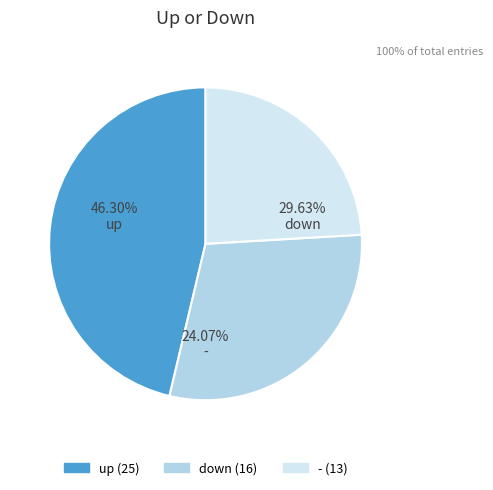

Rank the categories by value from highest to lowest.

up, down, -